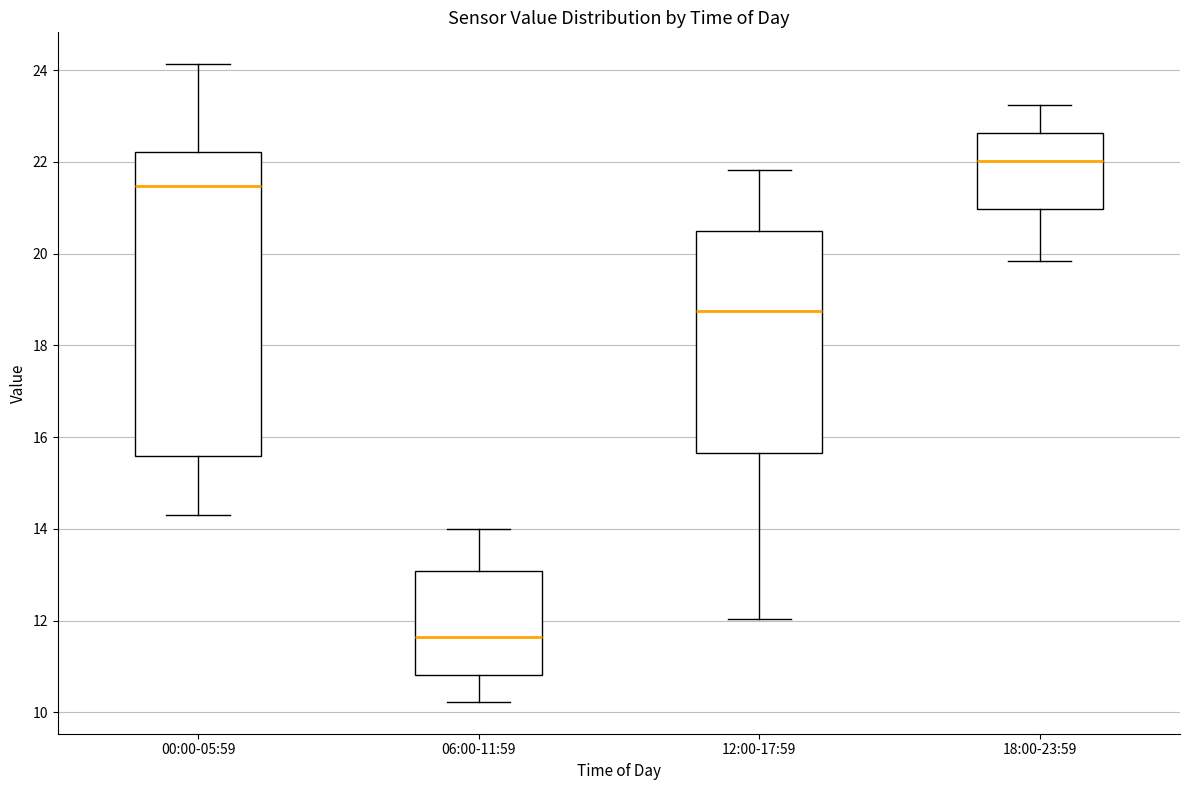

Which box is the tallest, from its lower edge to its upper edge?

00:00-05:59